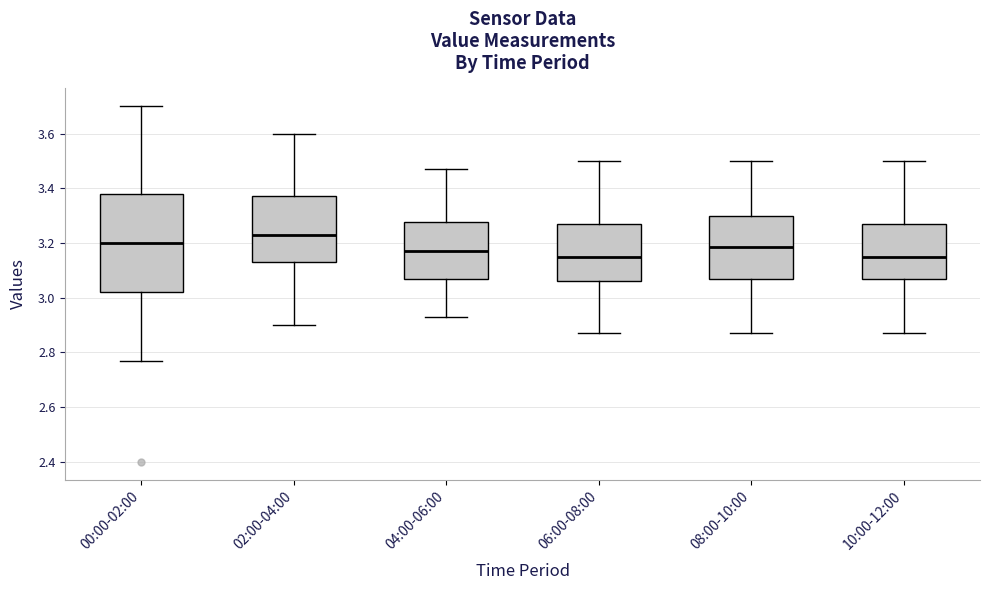

Where does the median line of the box for 02:00-04:00 sit on the y-axis? The values are not printed on the chart, so give them approximately, as read against the axis.

3.24